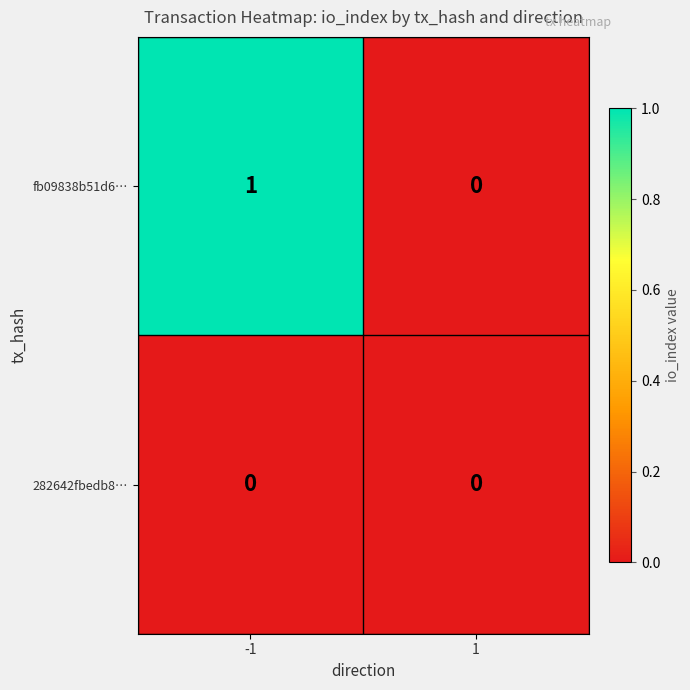

Is the value of fb09838b51d6… at -1 greater than the value of 282642fbedb8… at -1?

Yes